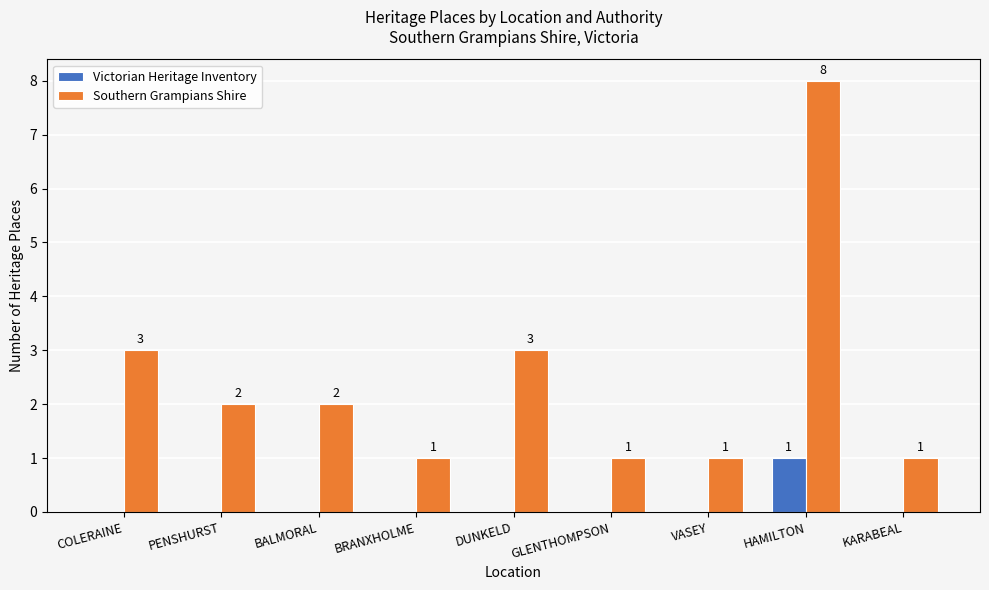

Are the bars horizontal?

No